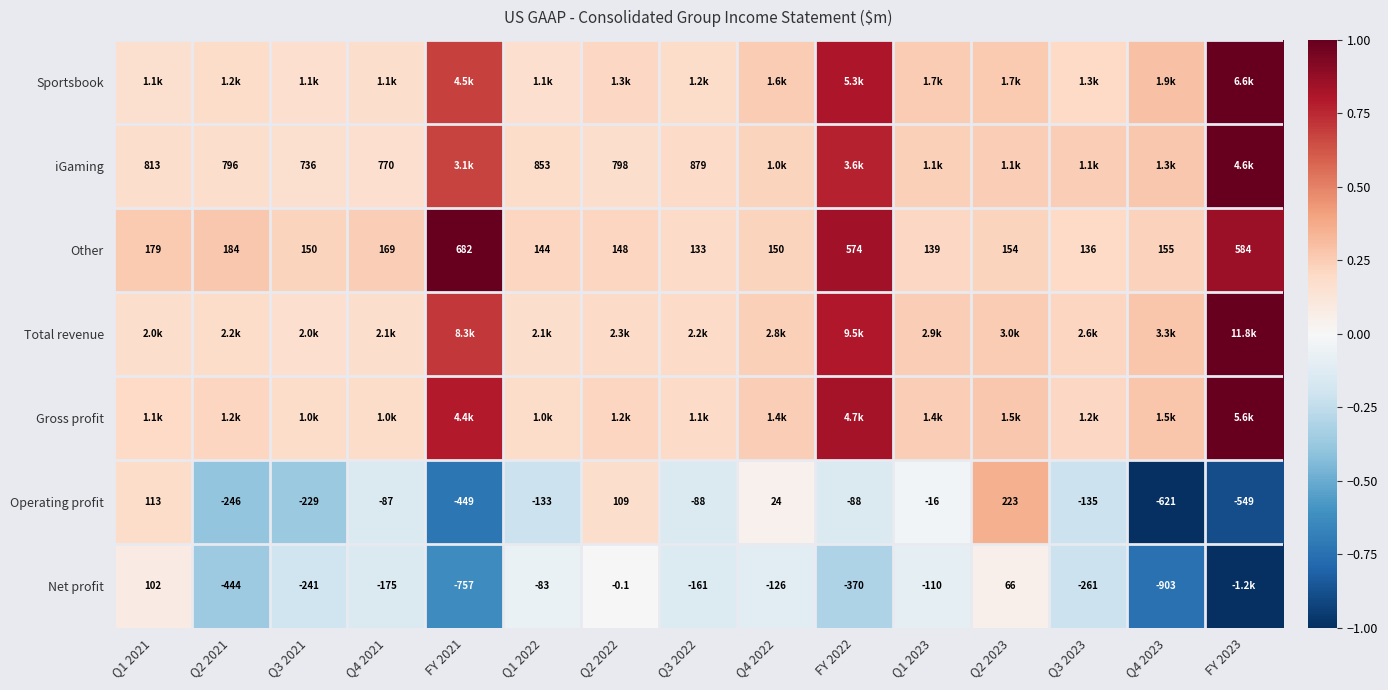

Is the value of Net profit at Q1 2022 greater than the value of Other at FY 2022?

No